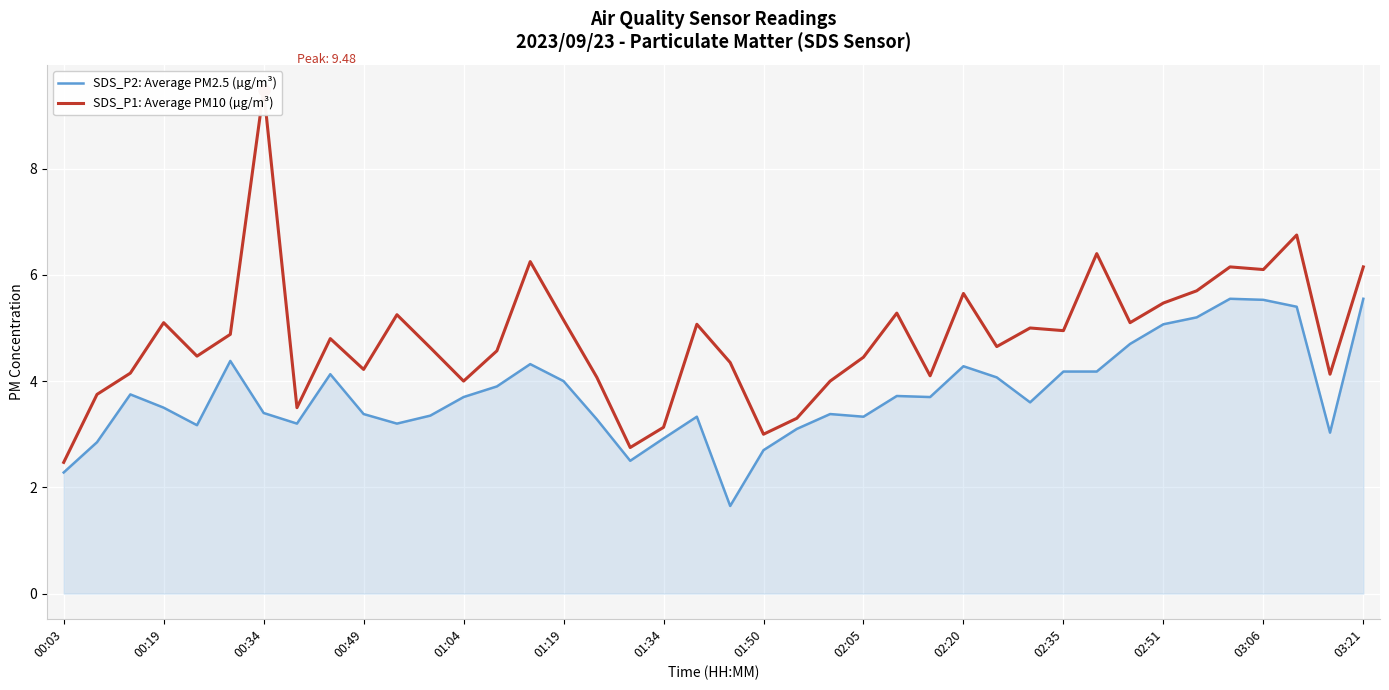

How many categories are shown in the chart?

40